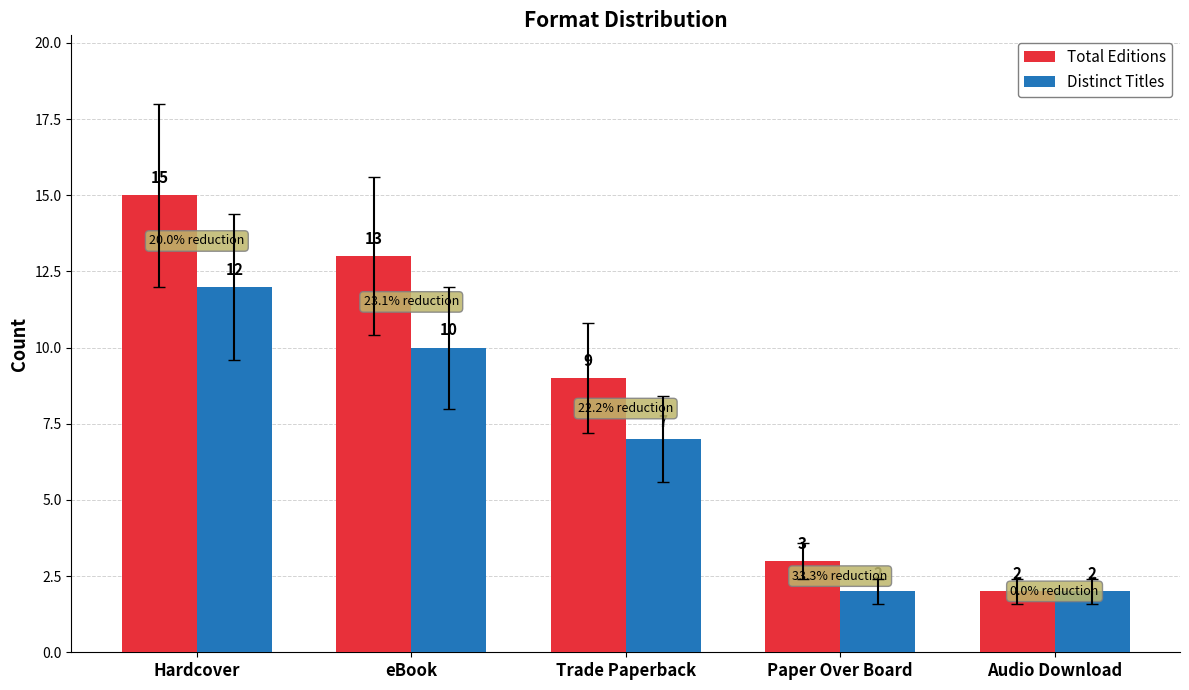

At which label is Distinct Titles closest to 7?

Trade Paperback